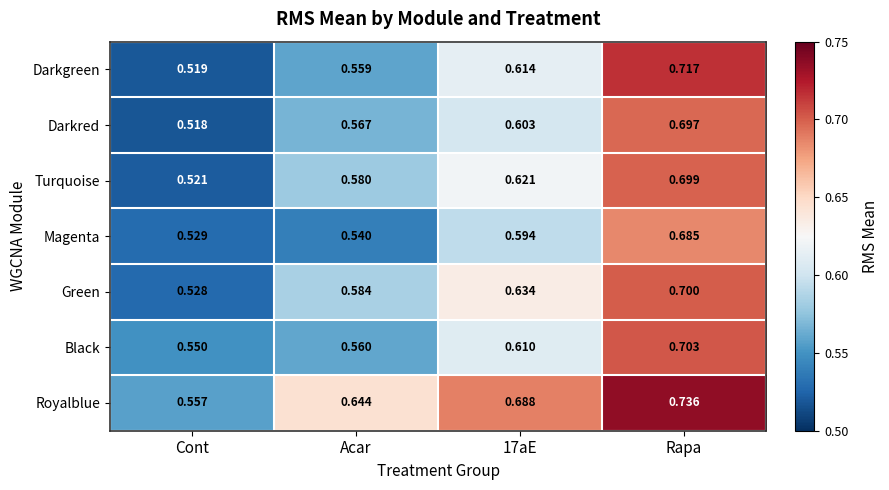

Which series has the widest spread of values?

Darkgreen